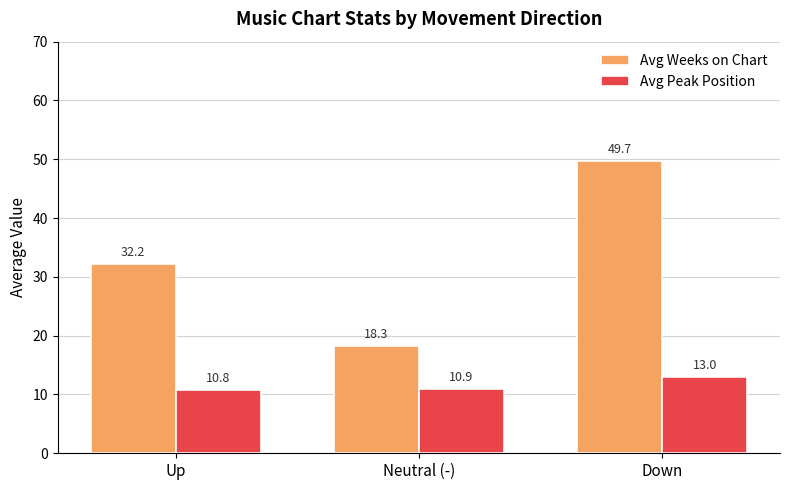

The Avg Peak Position series shows 15.0 at Neutral (-). True or false?

False